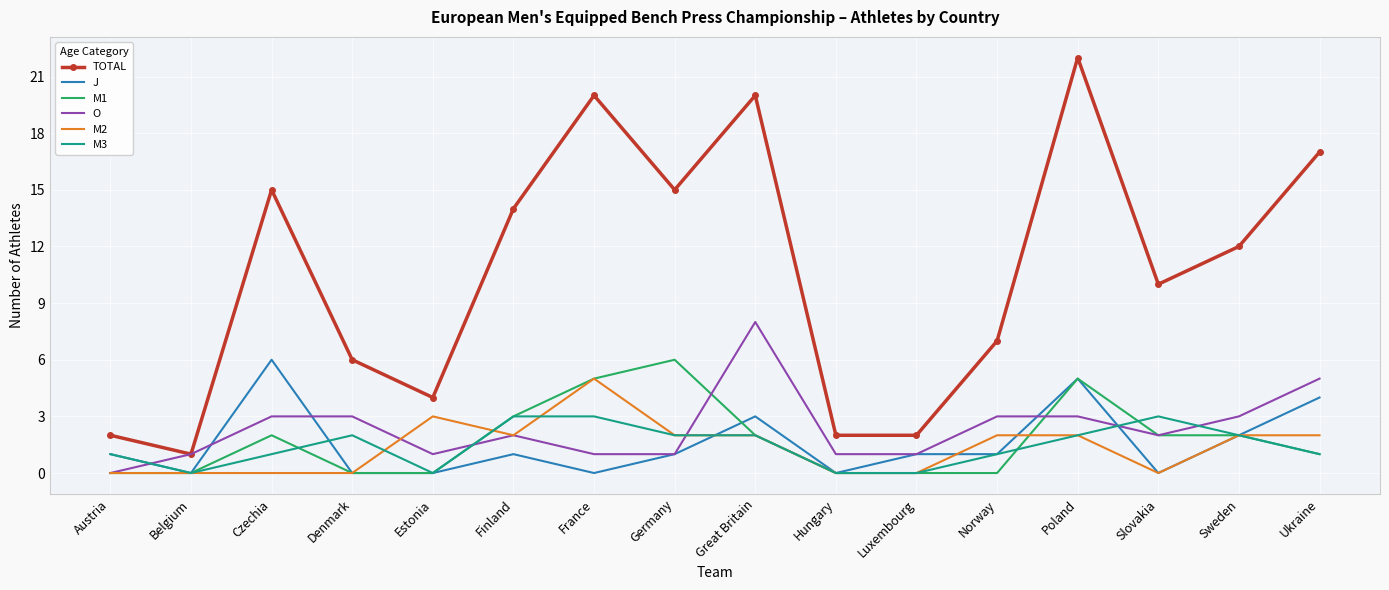

True or false: O and M2 cross at least once.

True